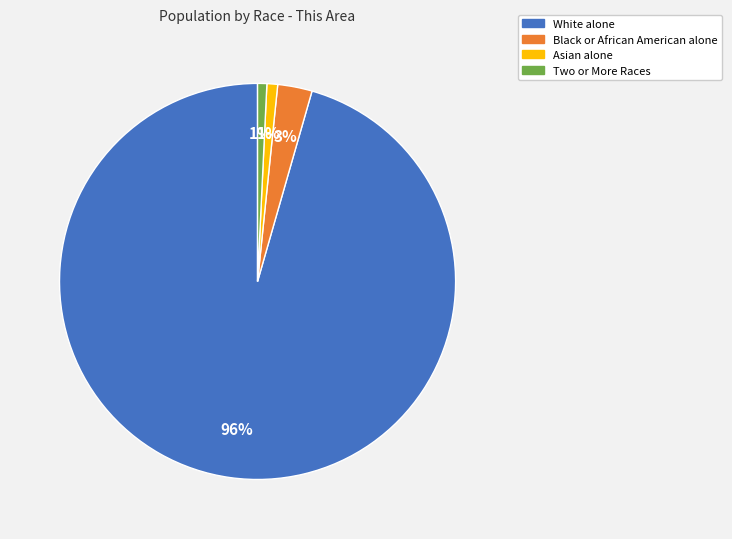

The Asian alone slice represents 13% of the pie. True or false?

False